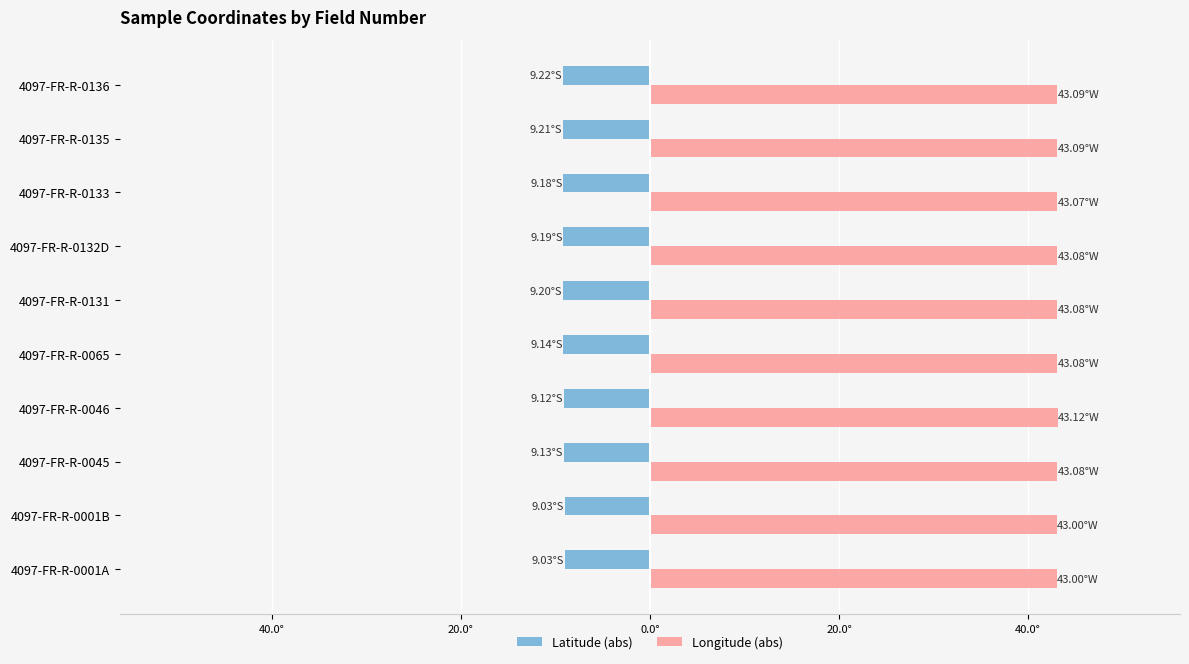

What are all the series names shown in the legend?

Latitude (abs), Longitude (abs)